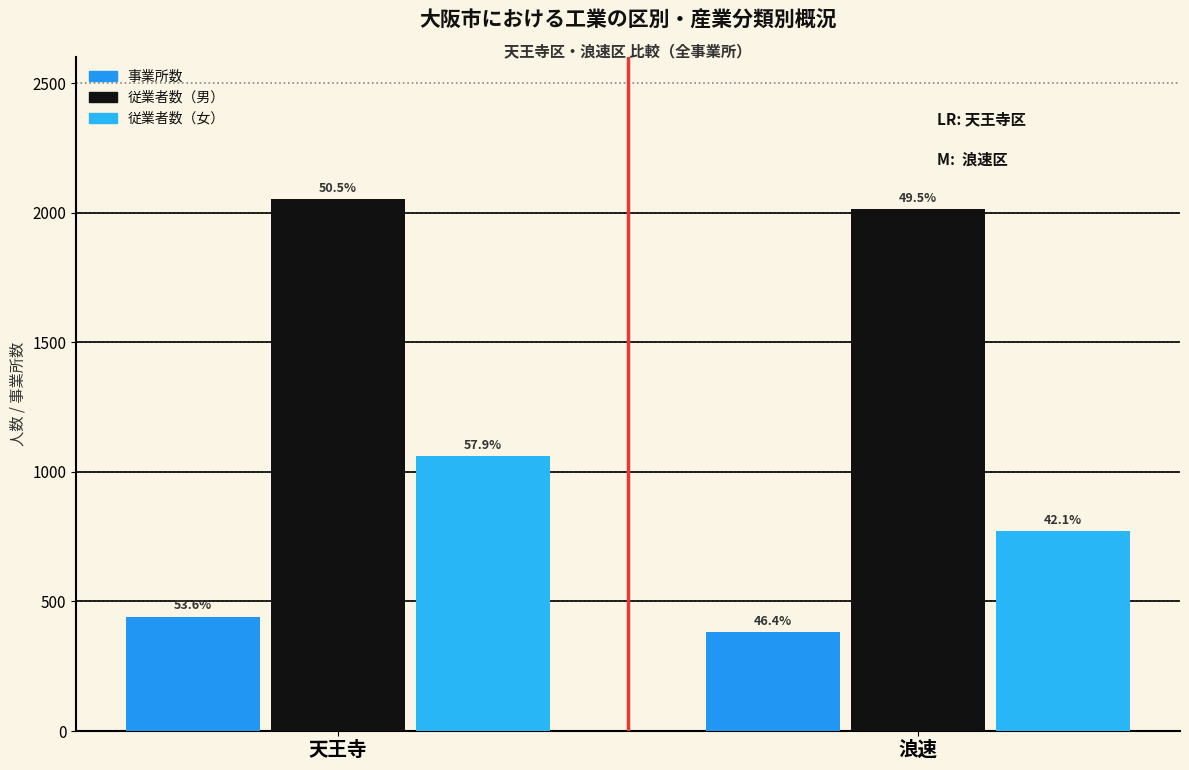

What are all the series names shown in the legend?

事業所数, 従業者数（男）, 従業者数（女）